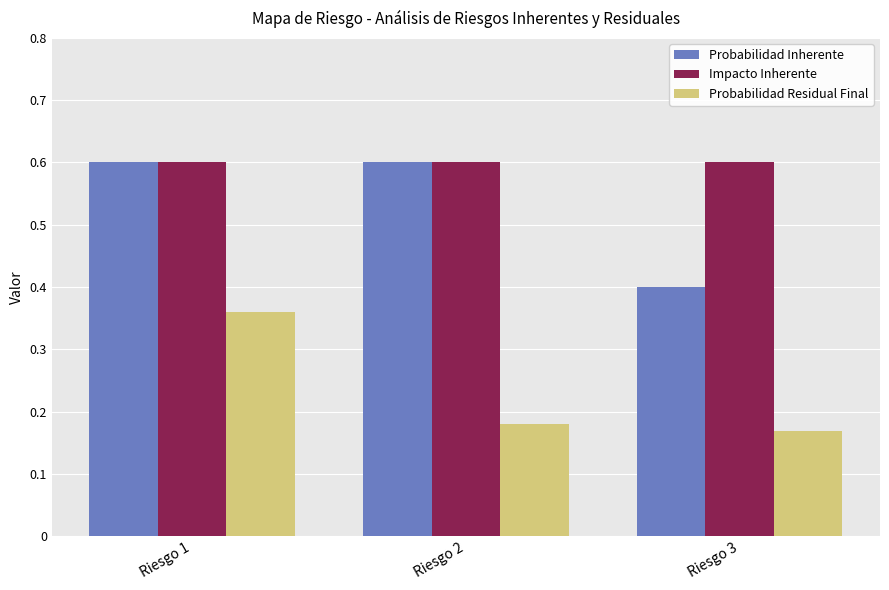

What are all the series names shown in the legend?

Probabilidad Inherente, Impacto Inherente, Probabilidad Residual Final